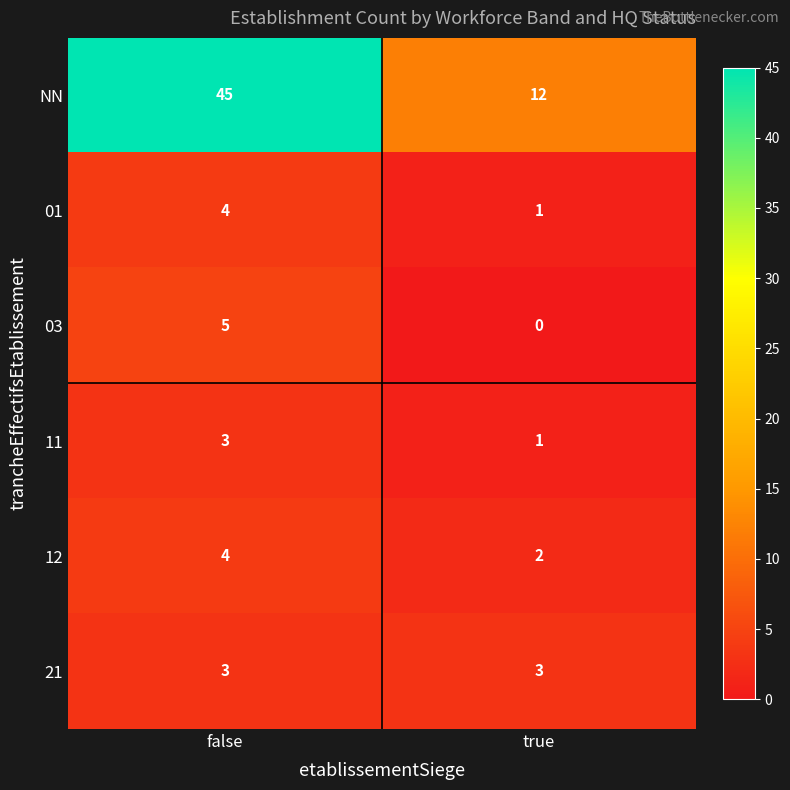

Which series has the largest range (max minus min)?

NN